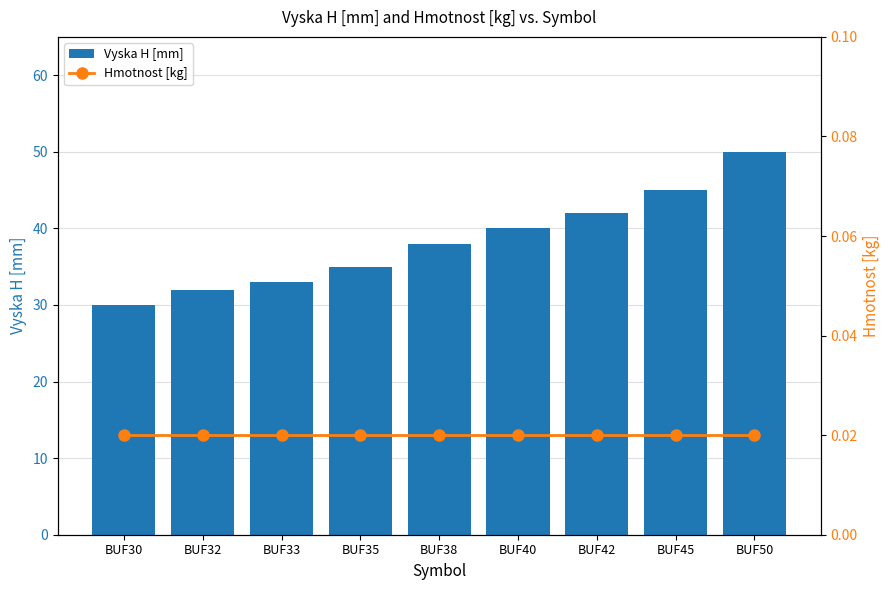

What is the value of the Vyska H [mm] bar at the 3rd from the left?

33